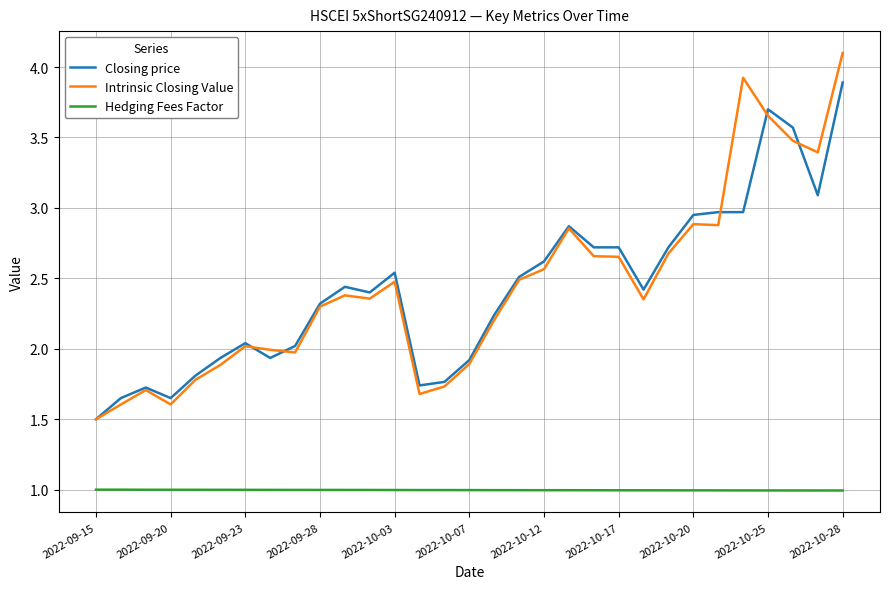

At how many categories does at least one series exceed 1?

31